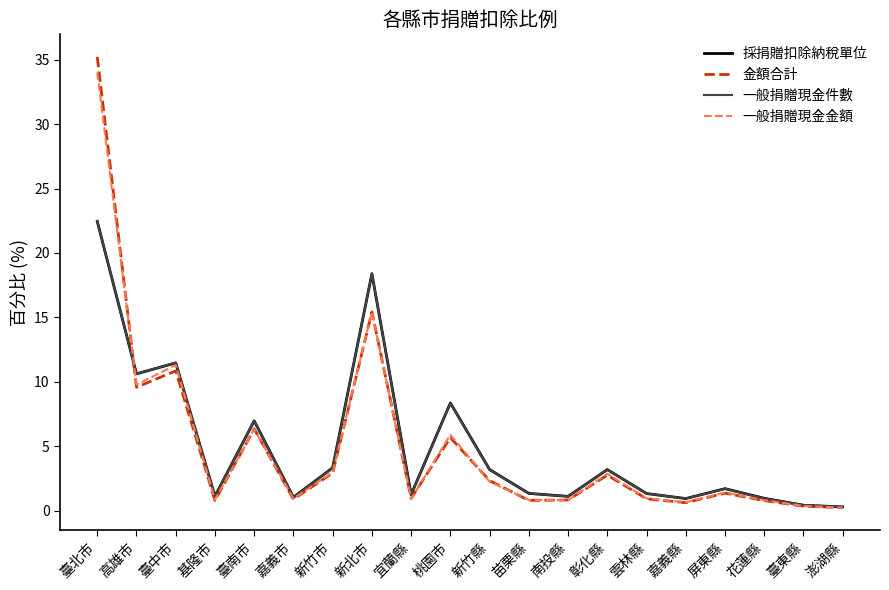

At which category does 一般捐贈現金件數 reach its first local valley?

高雄市